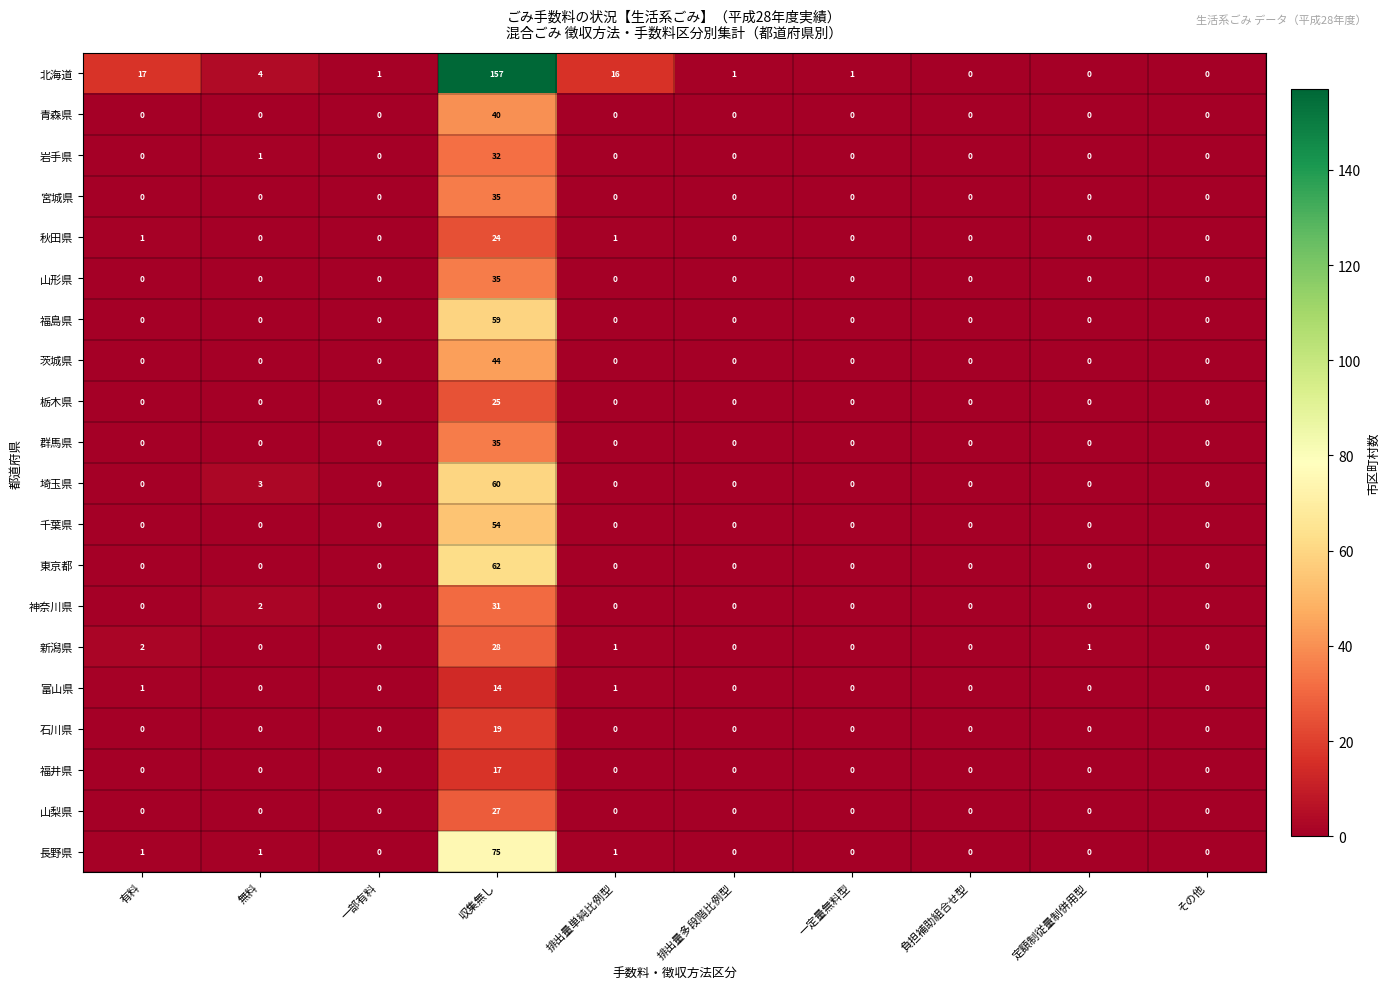

Which series changed the most between 無料 and 収集無し?

北海道